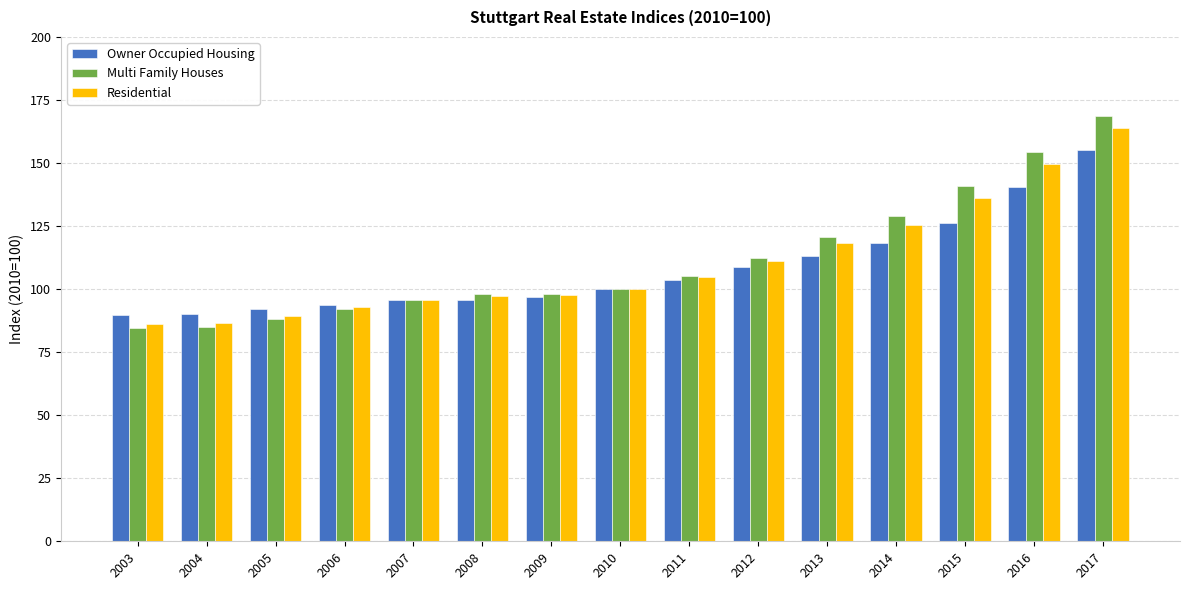

Rank the series by their maximum value, from highest to lowest.

Multi Family Houses, Residential, Owner Occupied Housing